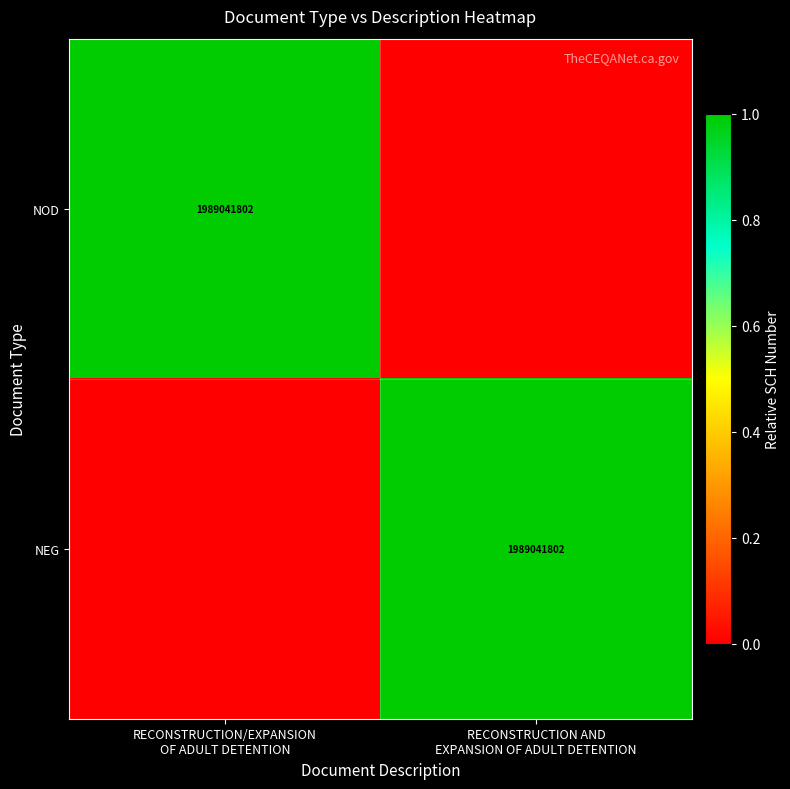

Which category has the lowest value across all series?

RECONSTRUCTION AND
EXPANSION OF ADULT DETENTION